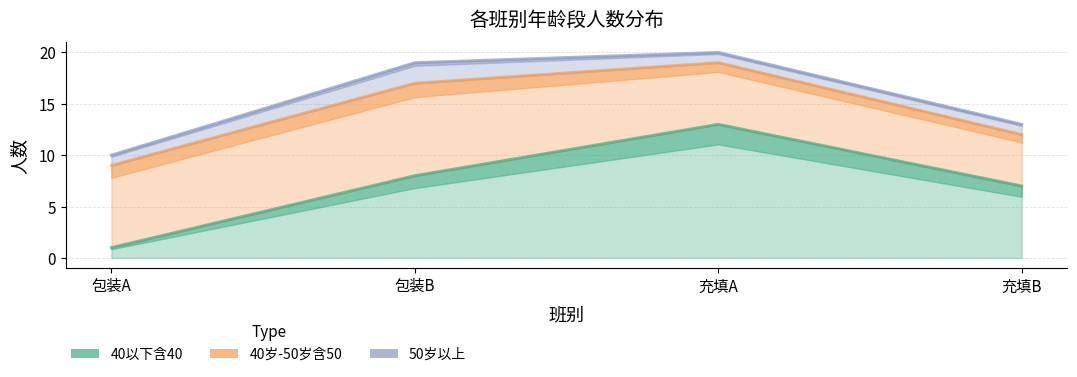

Which has a higher value, 充填B or 充填A?

充填A